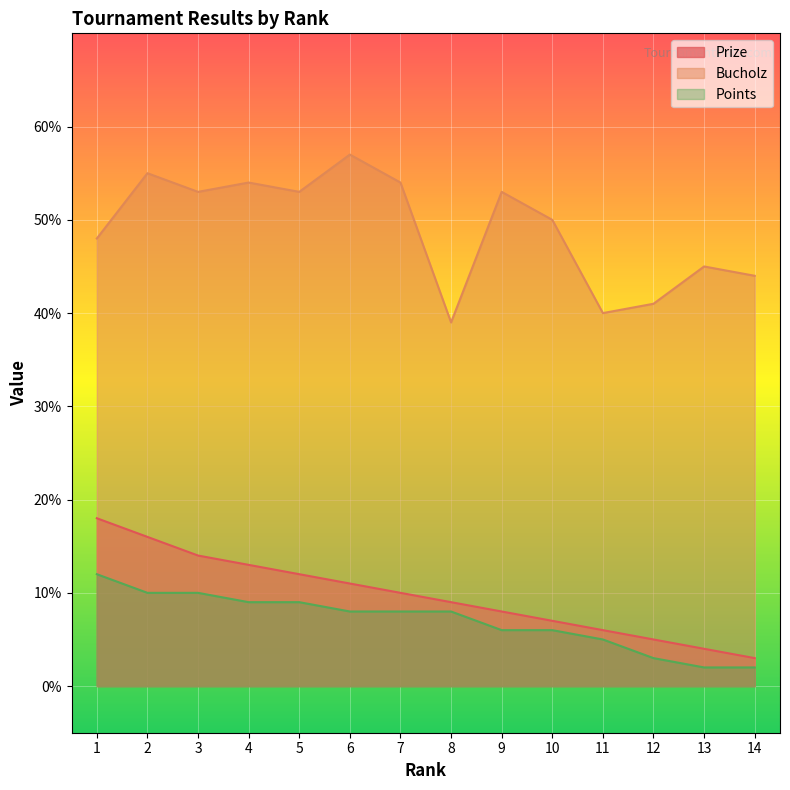

True or false: Bucholz and Points cross at least once.

False